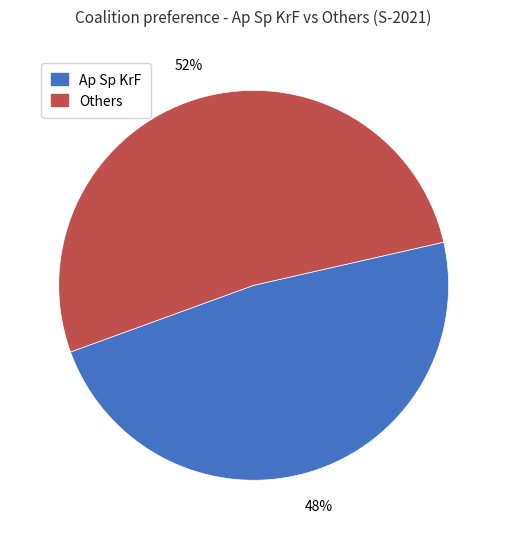

How many segments does this pie chart have?

2